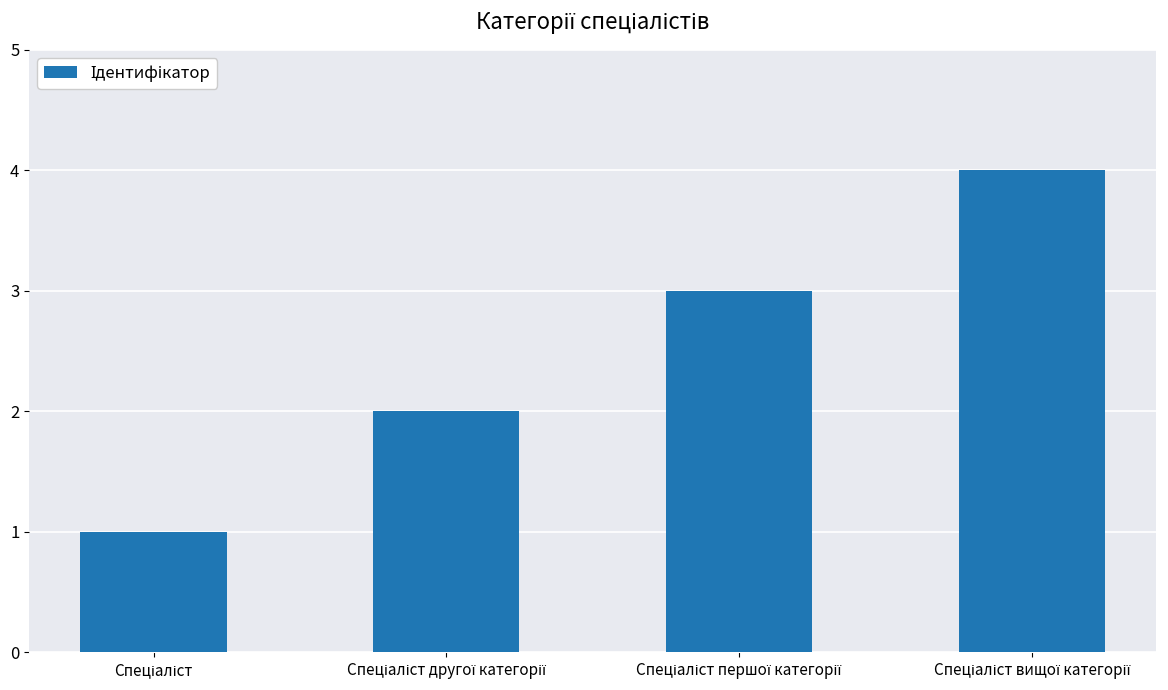

What is the maximum value shown in the chart?

4